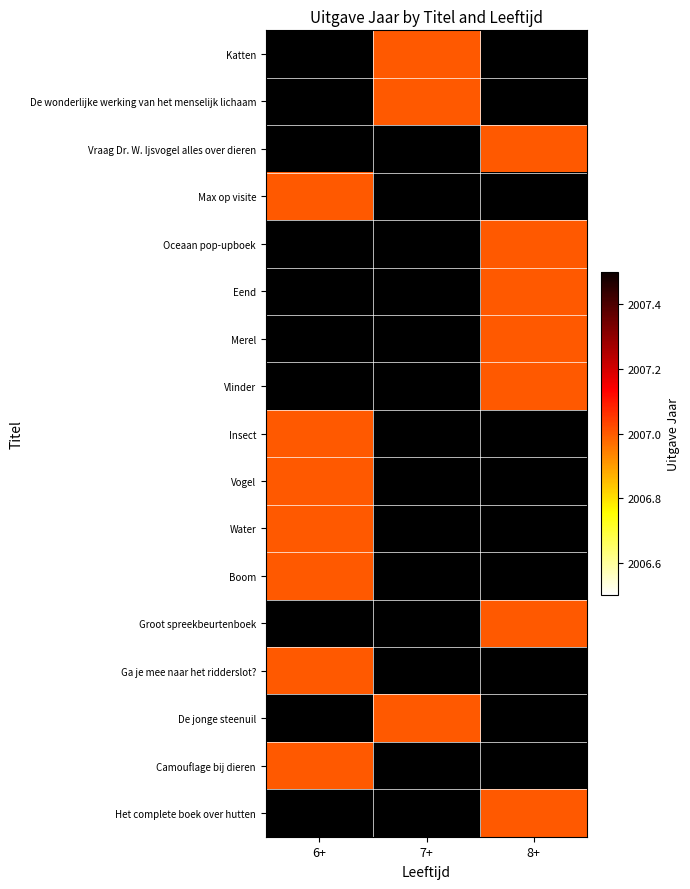

How many categories are shown in the chart?

3